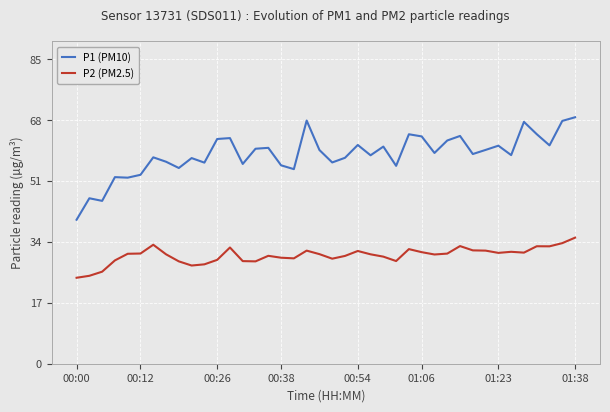

Does the chart have visible grid lines?

Yes